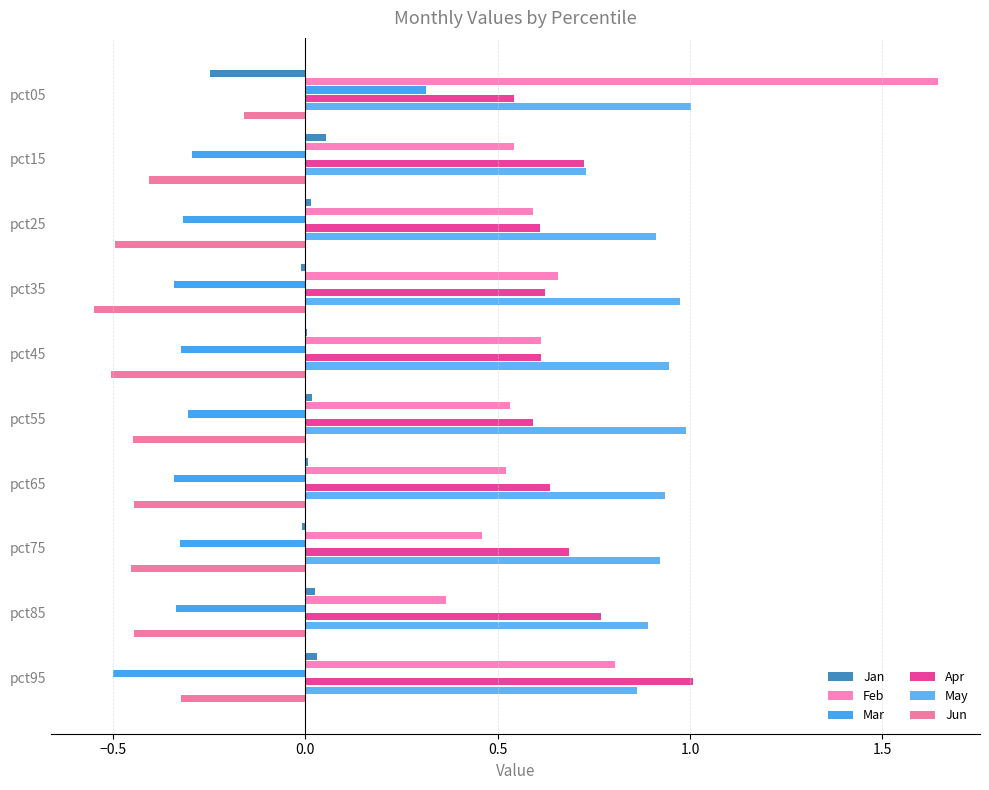

What is the difference between the maximum and minimum values in the Mar series?

0.8